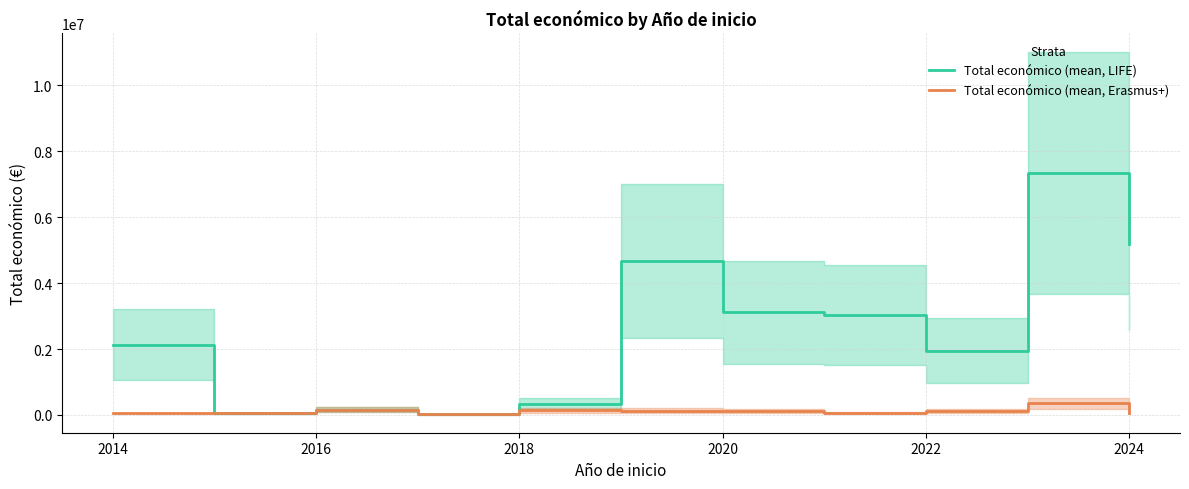

What is the maximum value for Total económico (mean, Erasmus+)?

353195